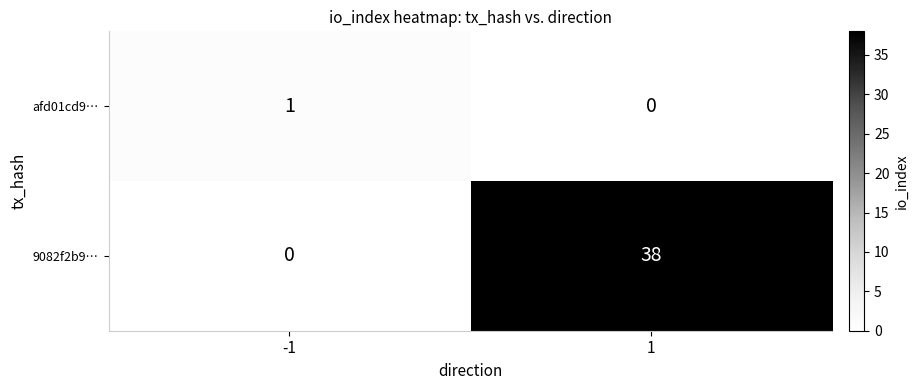

What is the sum of all 9082f2b9… values?

38